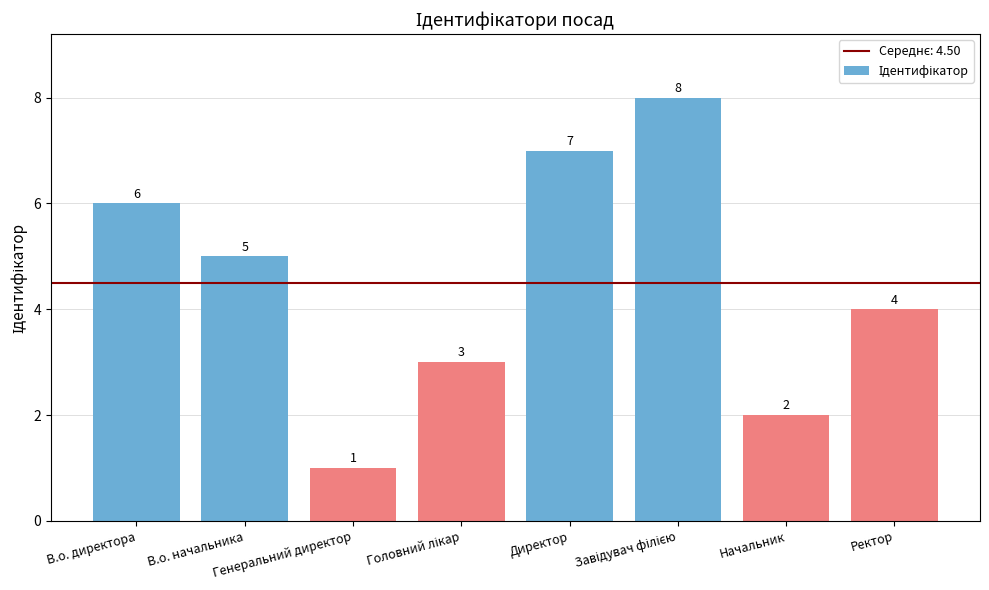

What is the maximum value shown in the chart?

8